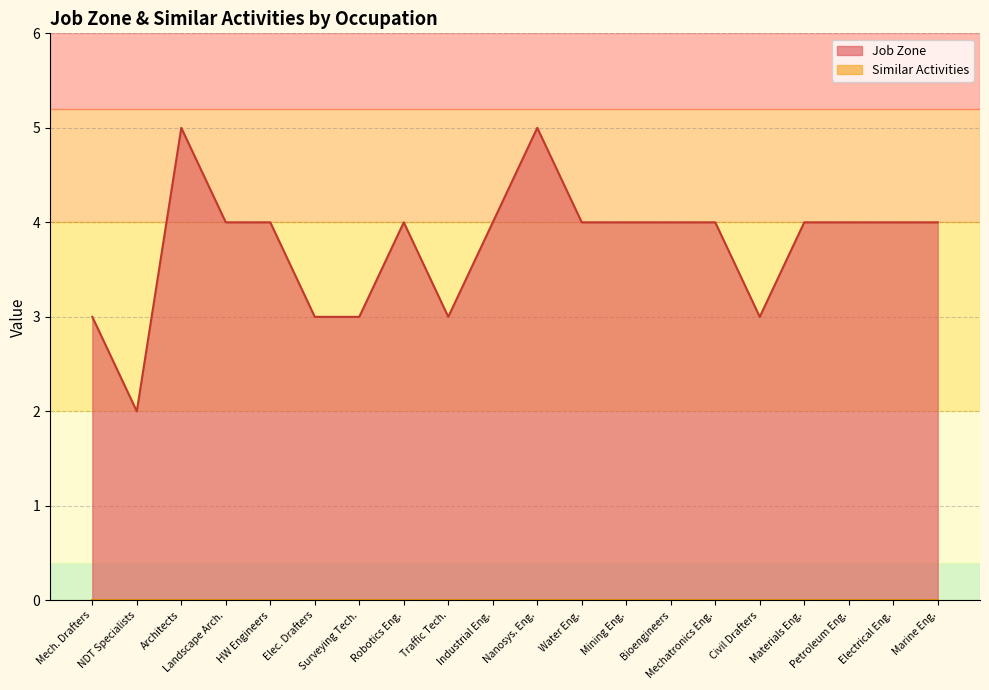

Does the chart display data point markers on the line(s)?

No